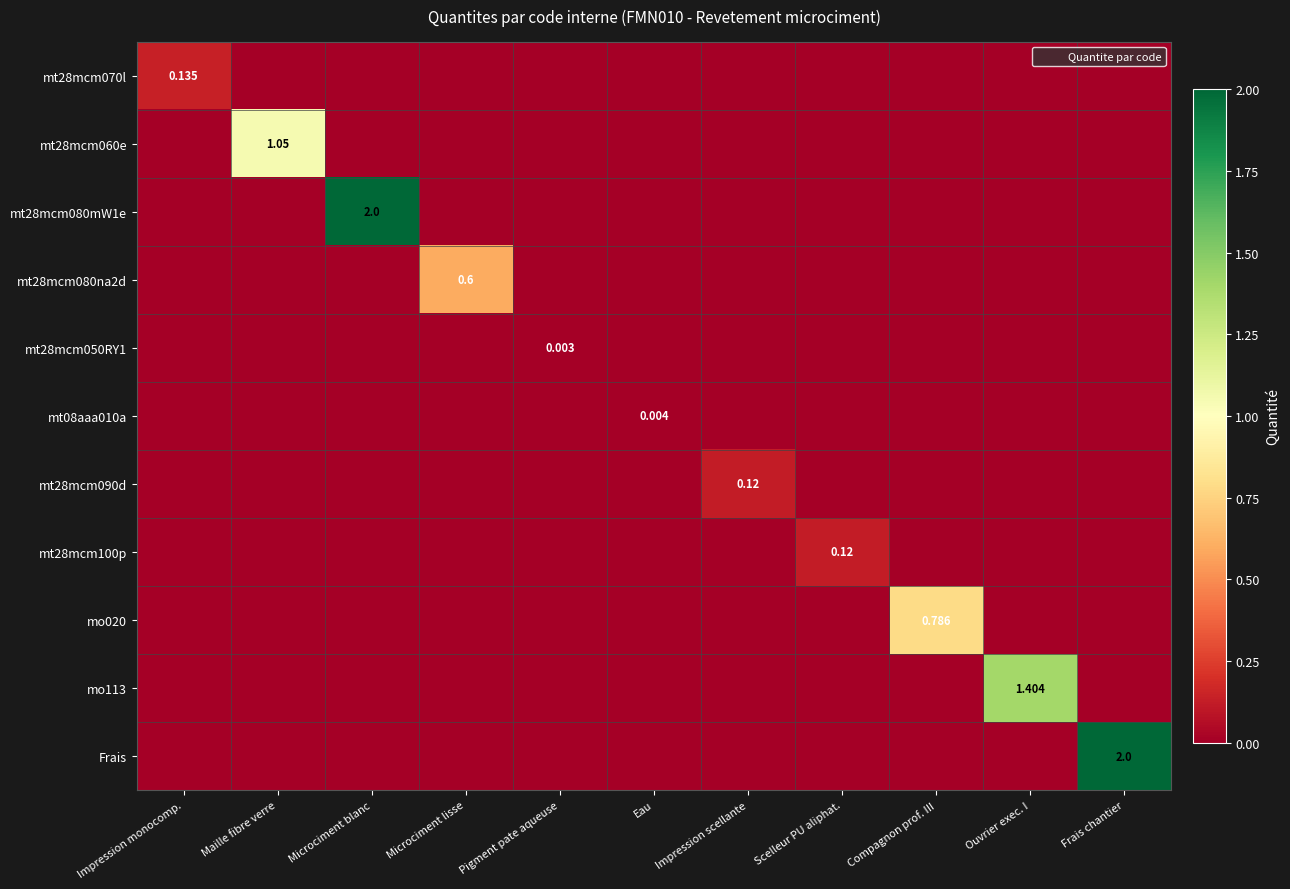

What is the sum of all mo113 values?

1.4